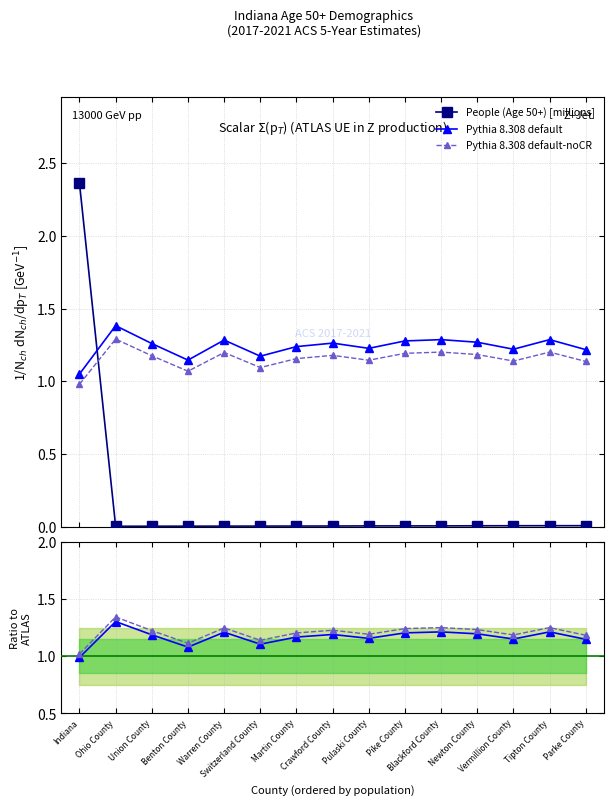

What is the total value across all series at Crawford County?

2.4